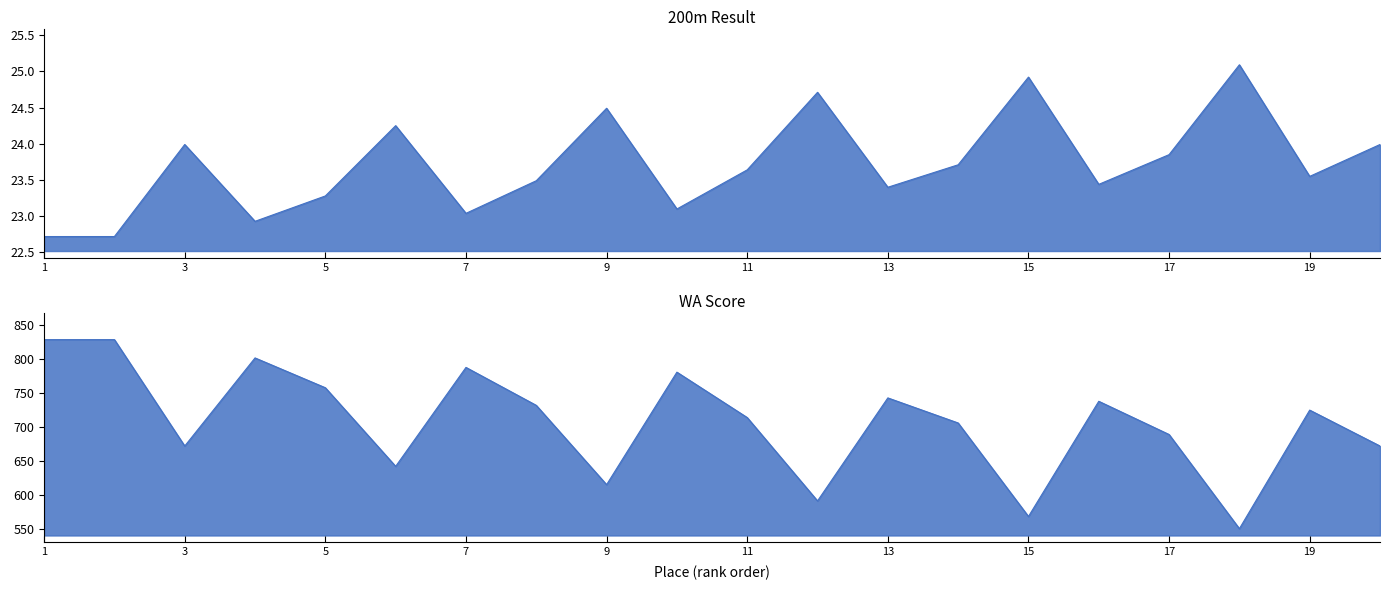

What is the minimum value shown in the chart?

22.7